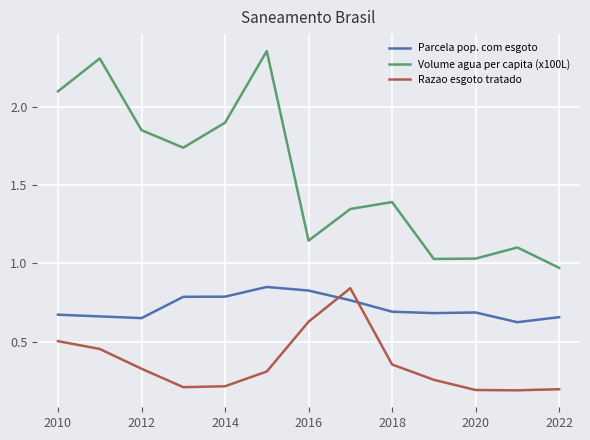

True or false: Parcela pop. com esgoto and Volume agua per capita (x100L) intersect in this chart.

False